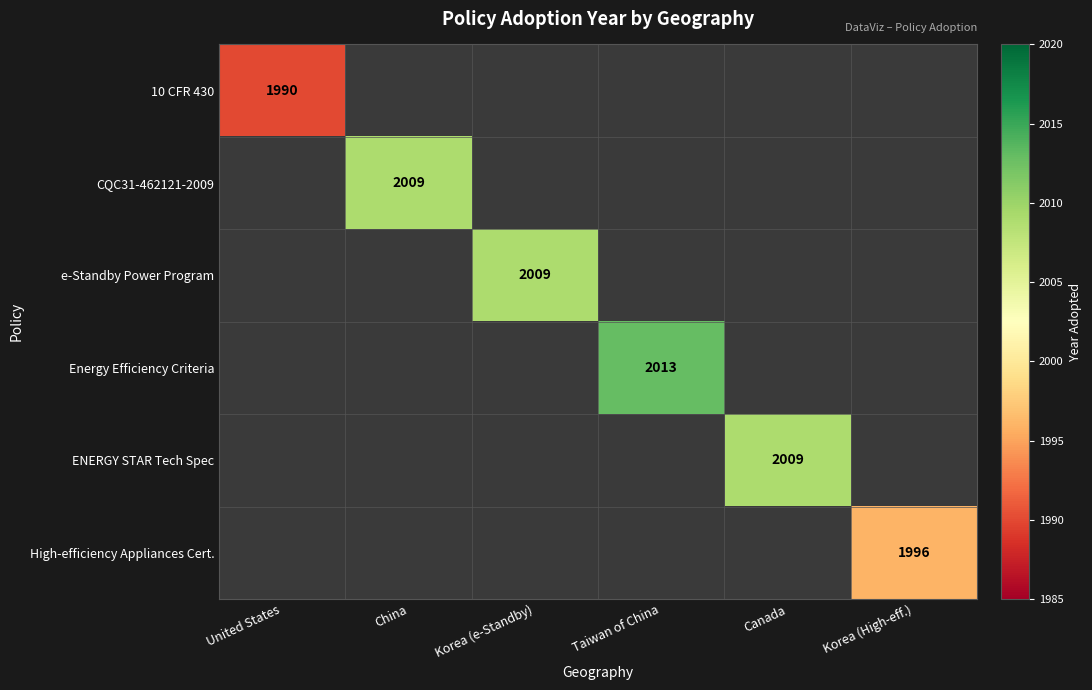

The CQC31-462121-2009 series shows 2009 at China. True or false?

True